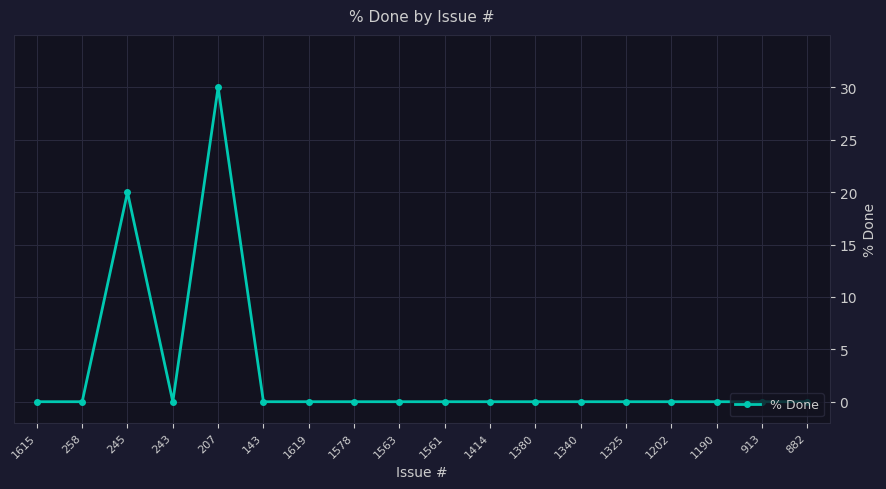

At which category does the data reach its first local peak?

245